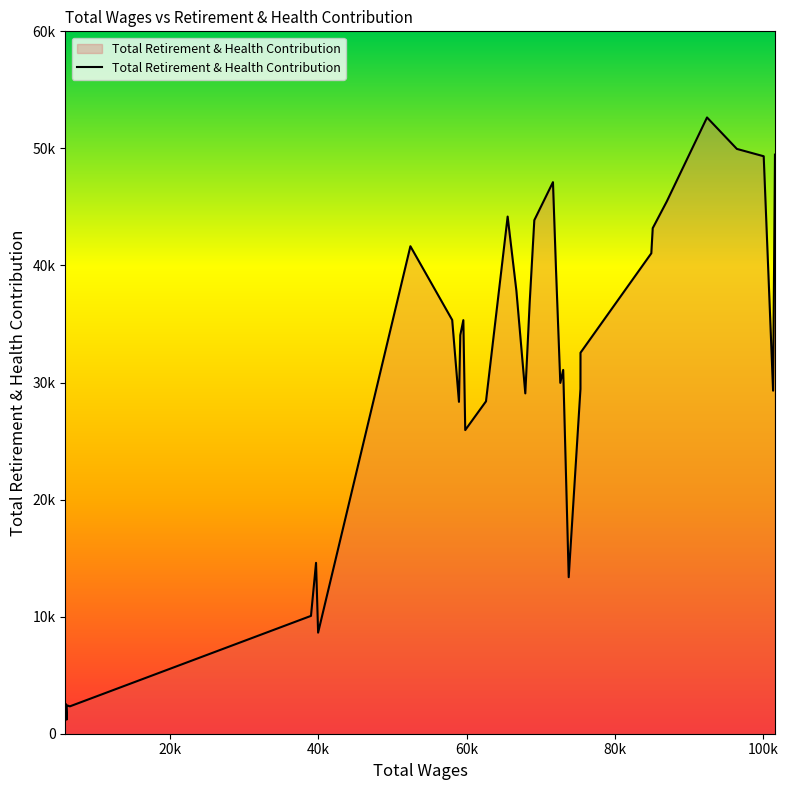

What is the change in value from 75369.0 to 5965.0?

-26914